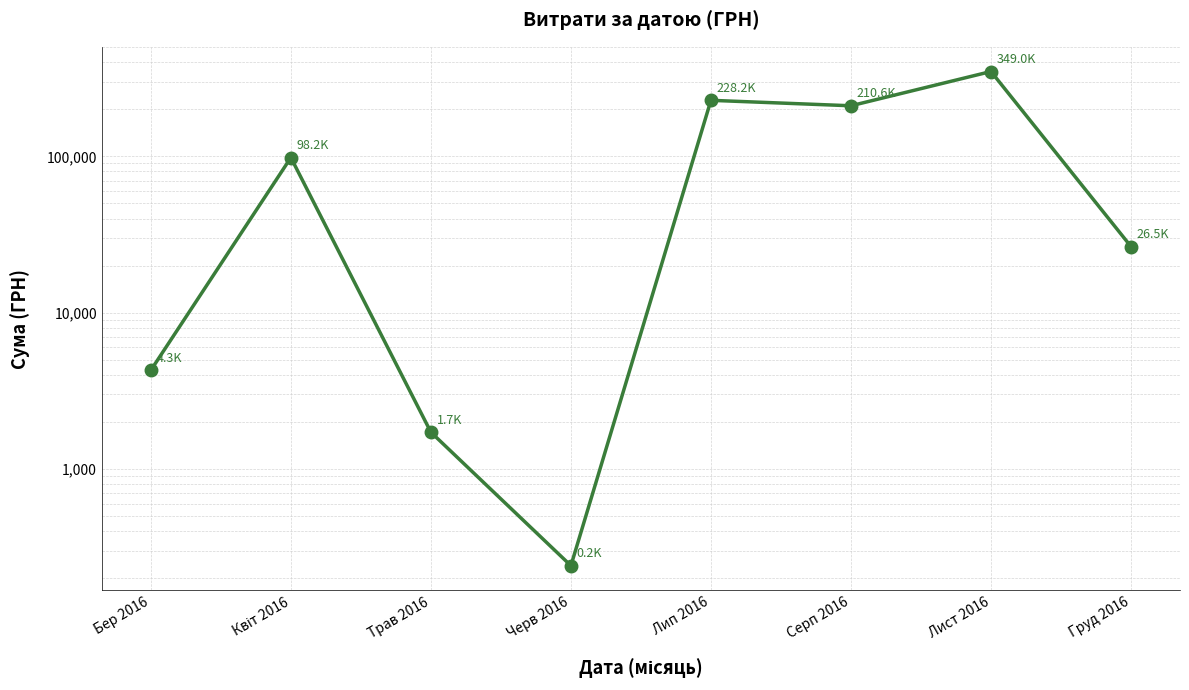

Is it true that the value at Серп 2016 is 210630.3?

True